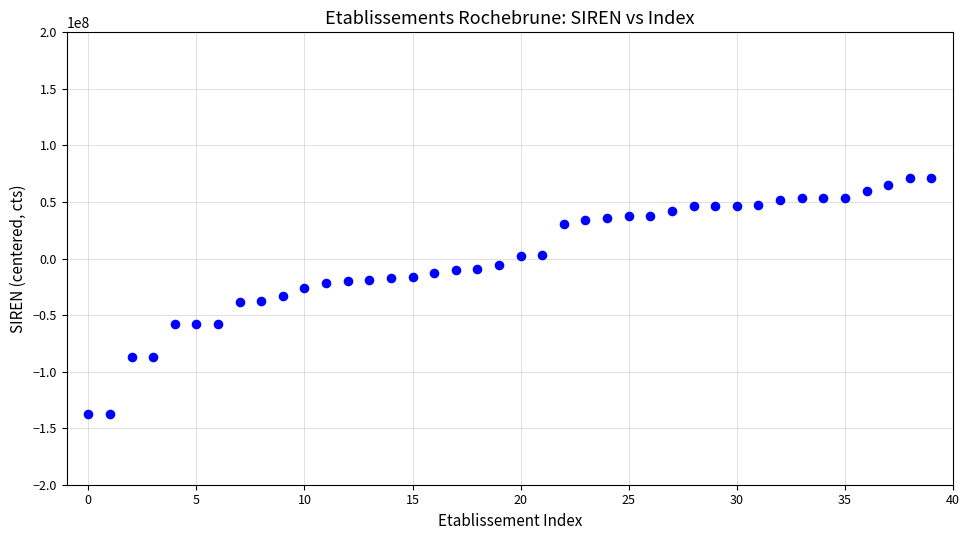

What is the range of Y values (max minus min)?

208310141.0